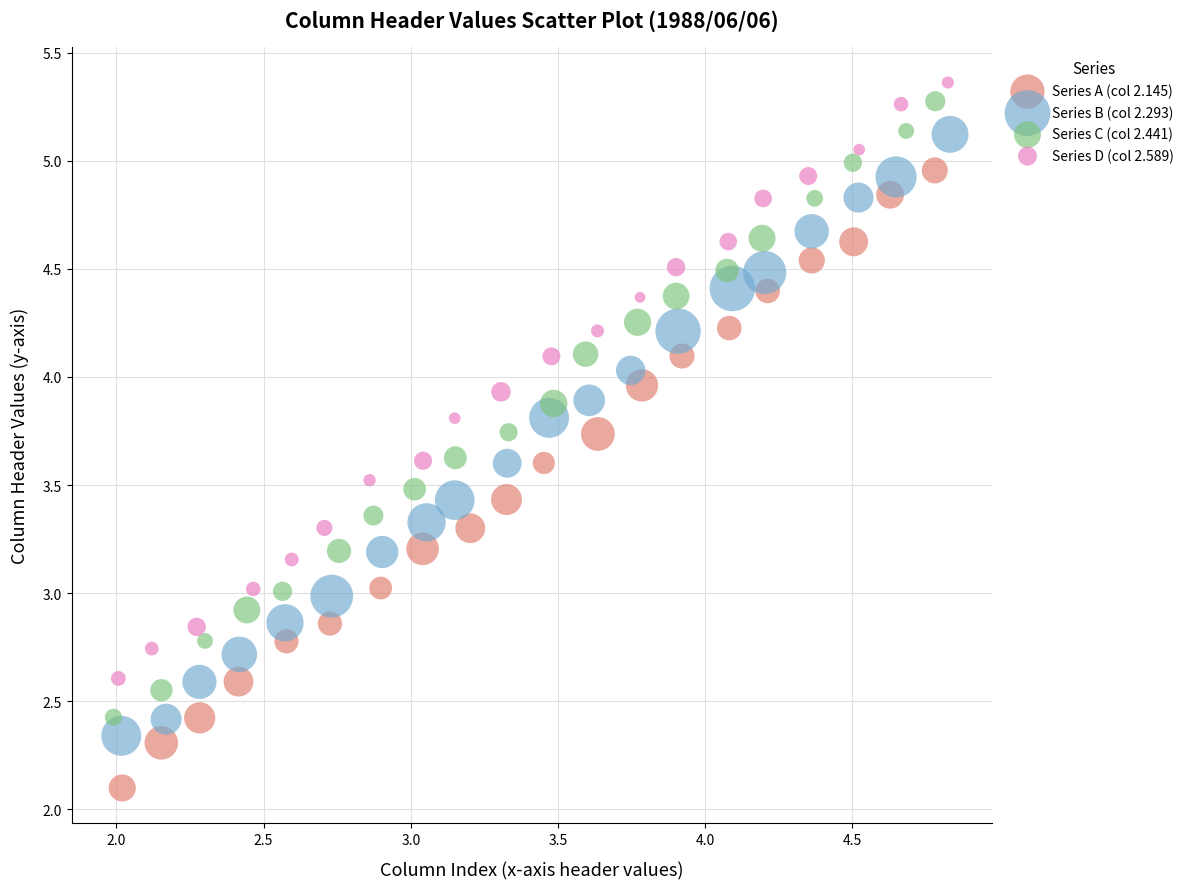

Which series has the widest spread of Y values?

Series A (col 2.145)